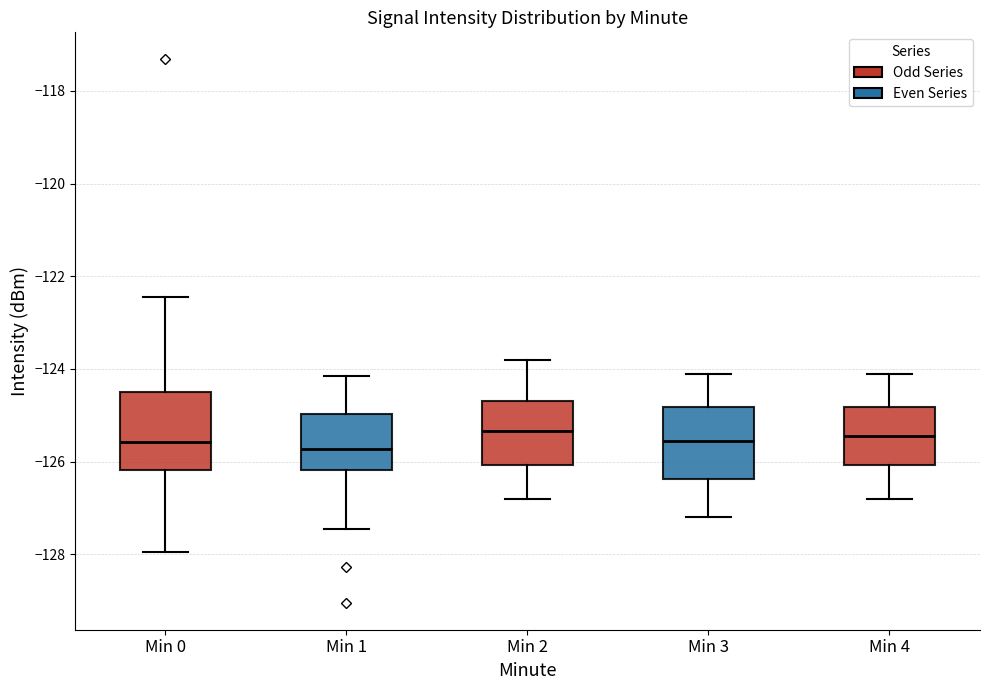

Reading left to right, read every box against the y-axis: the position of its median line, the range the box covers, and the ends of its whiskers. The values are not printed on the chart, so give them approximately, as read against the axis.

Min 0: median -125.6, box -126.2 to -124.6, whiskers -128.0 to -122.4
Min 1: median -125.8, box -126.2 to -125.0, whiskers -127.4 to -124.2
Min 2: median -125.4, box -126.0 to -124.6, whiskers -126.8 to -123.8
Min 3: median -125.6, box -126.4 to -124.8, whiskers -127.2 to -124.0
Min 4: median -125.4, box -126.0 to -124.8, whiskers -126.8 to -124.0